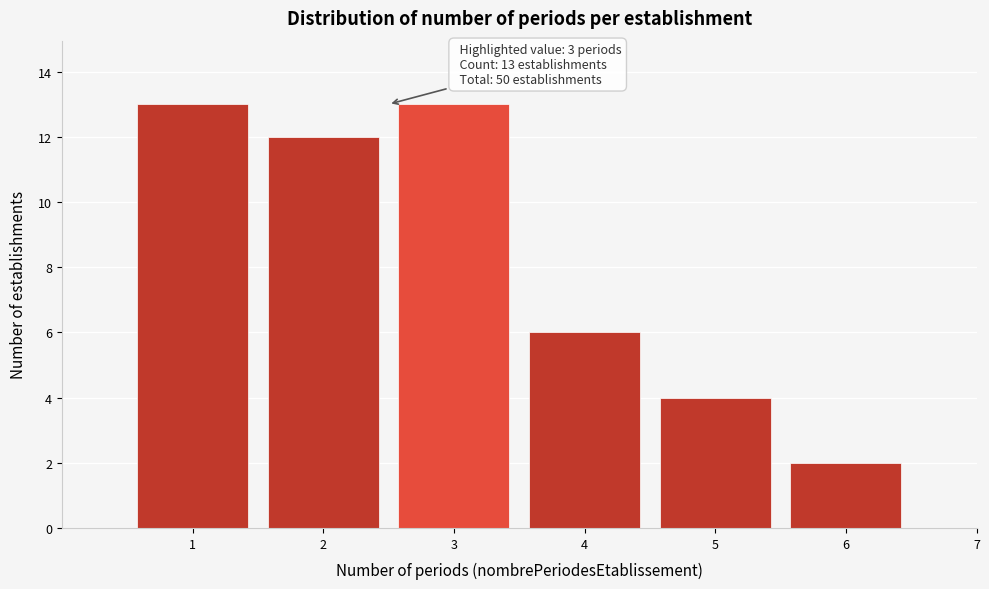

Reading left to right, list all the values displayed in this chart.

1=13	2=12	3=13	4=6	5=4	6=2	7=0